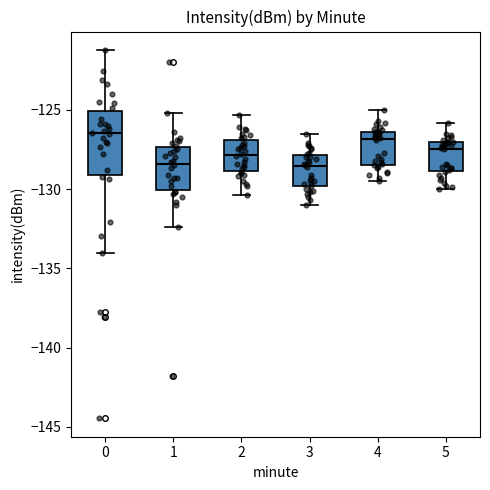

Where does the lower whisker of the box at x = 5 end on the y-axis? The values are not printed on the chart, so give them approximately, as read against the axis.

-130.0